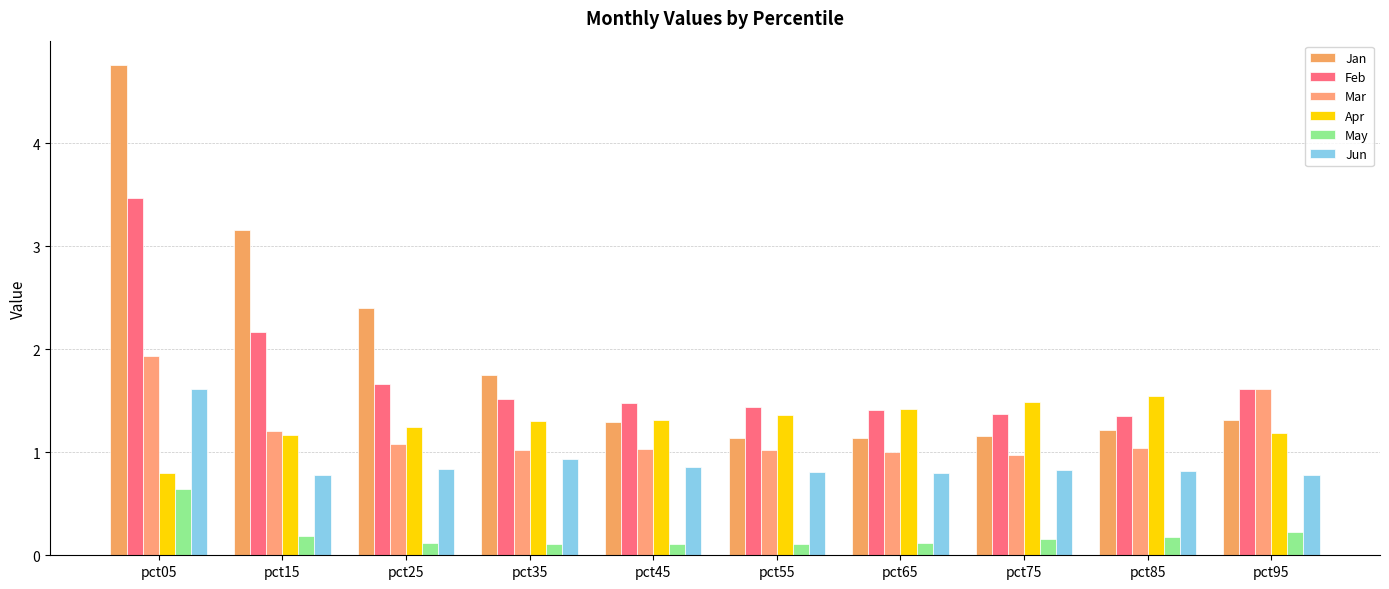

What is the maximum value for May?

0.6